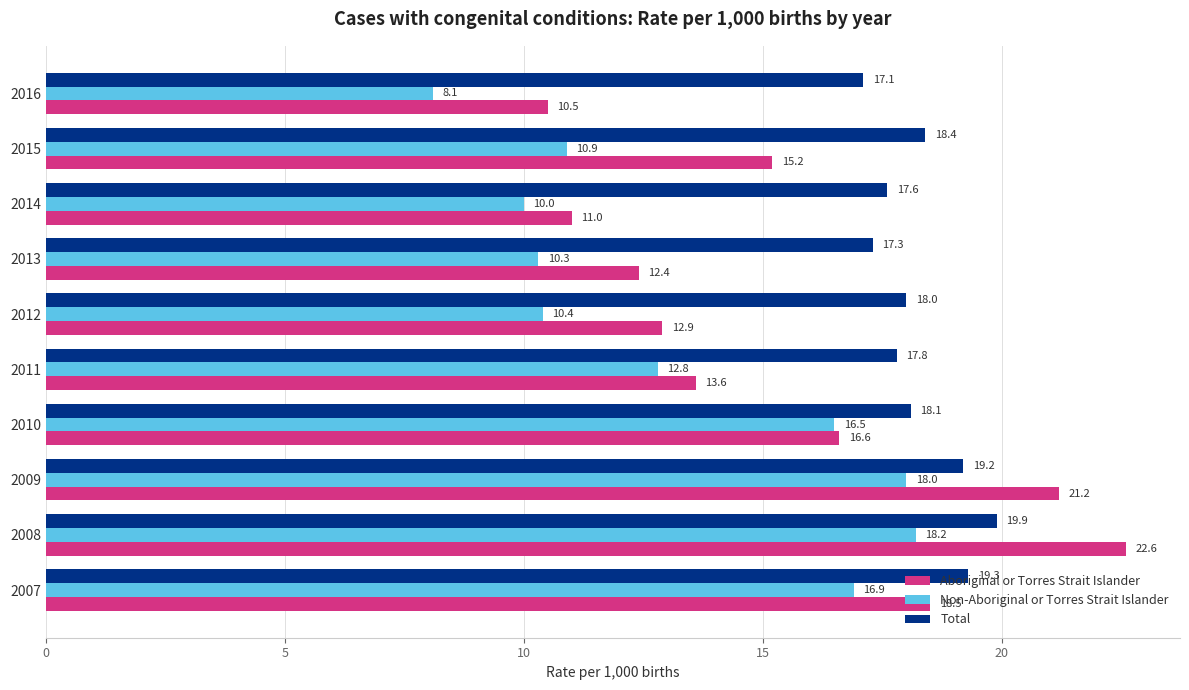

Which category has the lowest value across all series?

2016